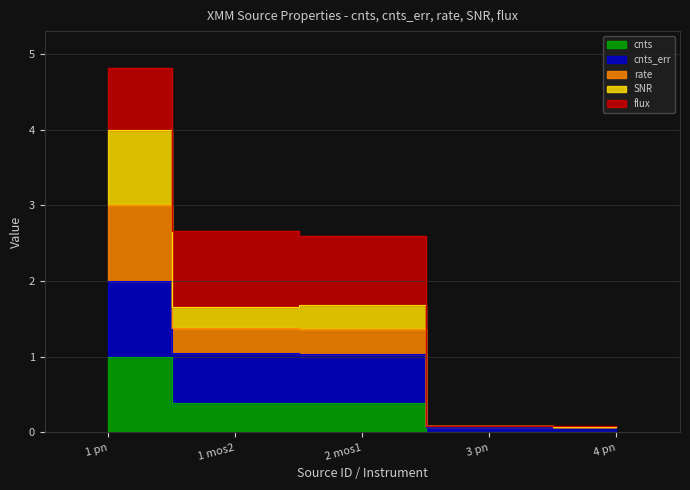

True or false: SNR and rate cross at least once.

False